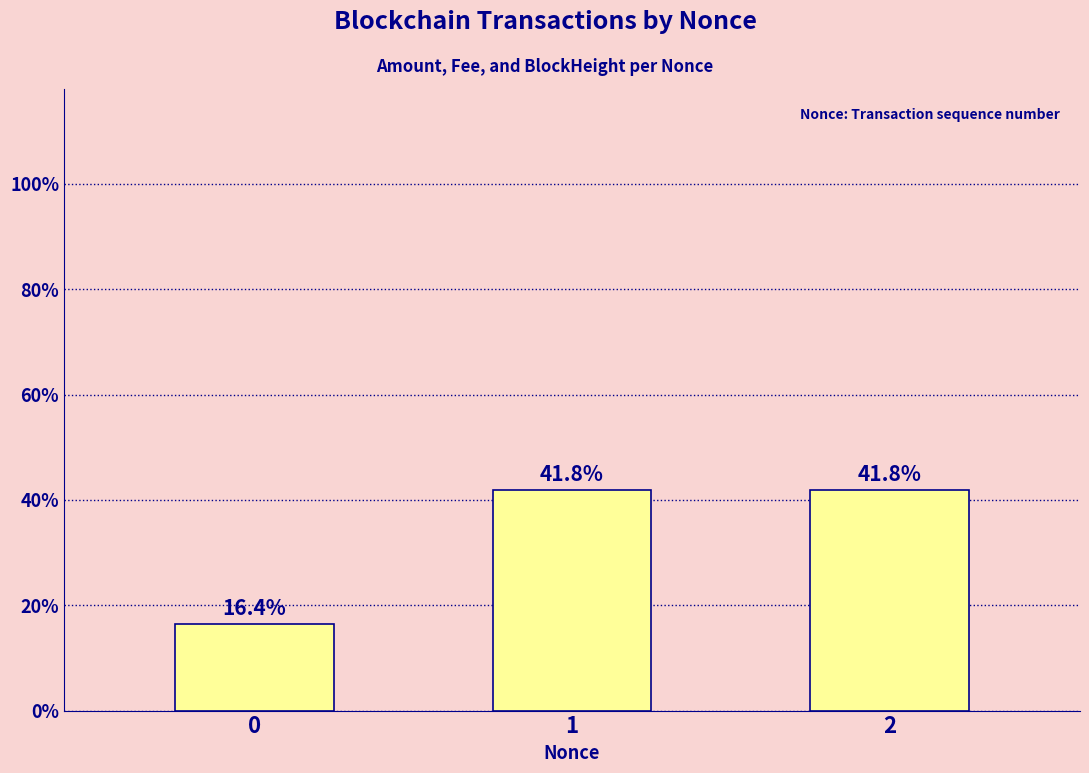

Is it true that the value at 0 is 9.8?

False